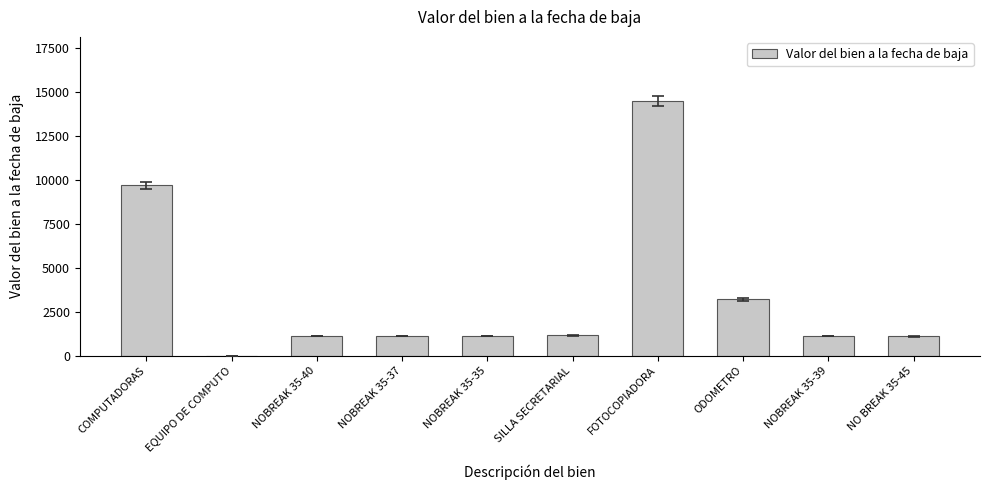

What is the greatest value displayed?

14500.0